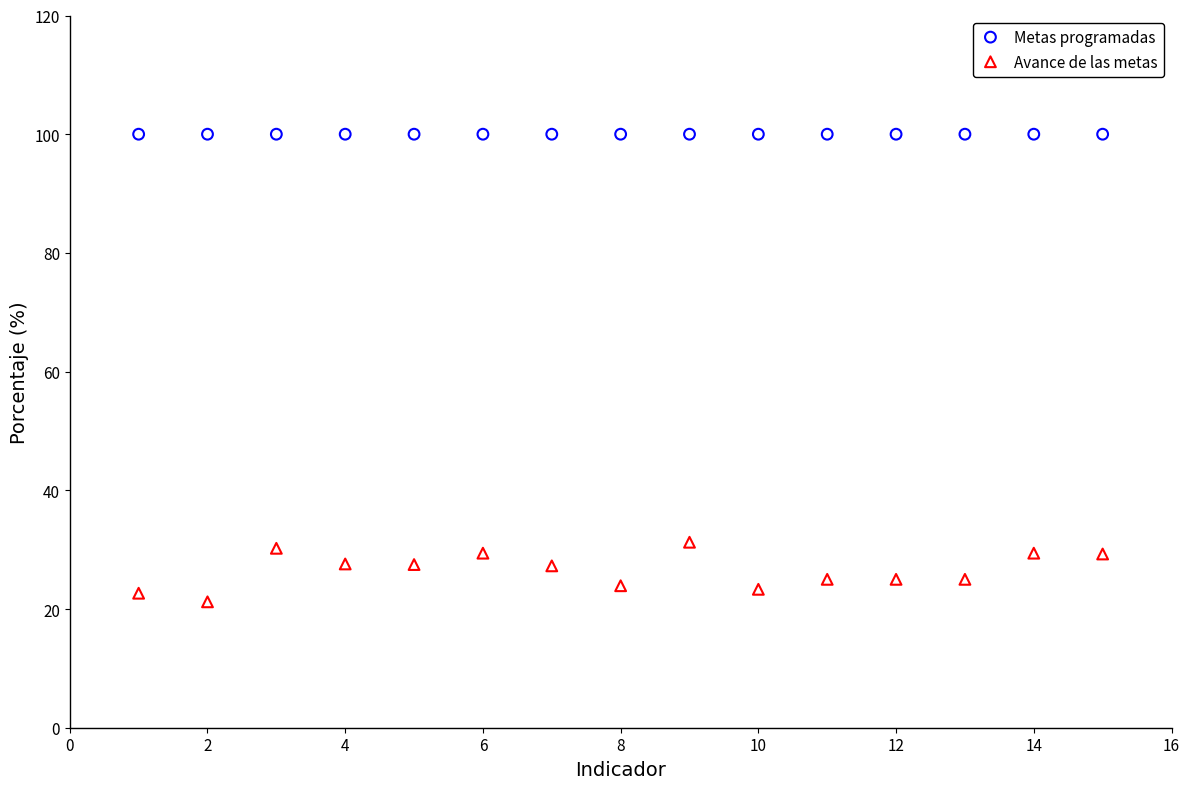

Which series reaches the maximum Y coordinate?

Metas programadas